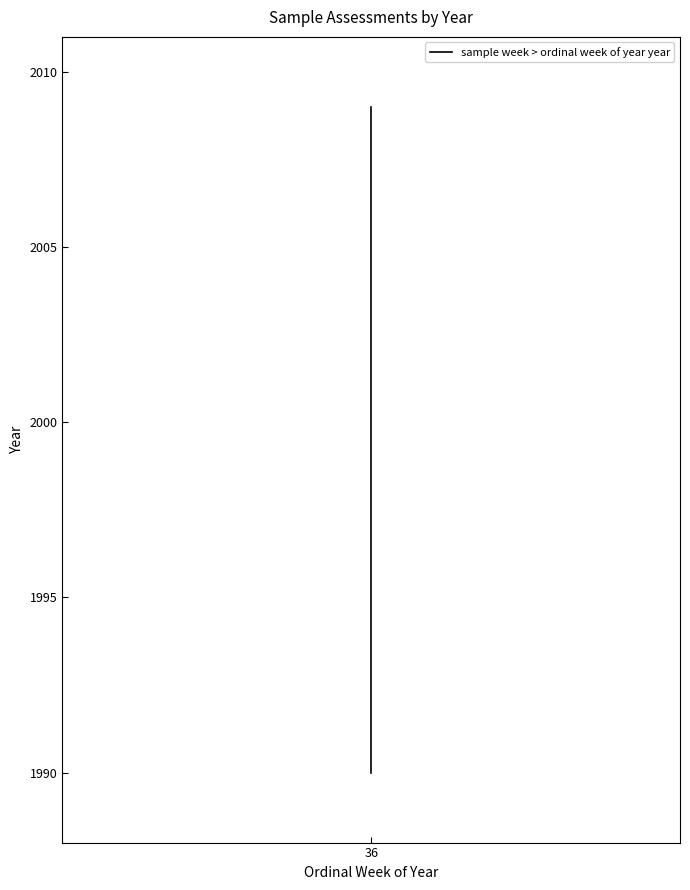

What is the greatest value displayed?

2009